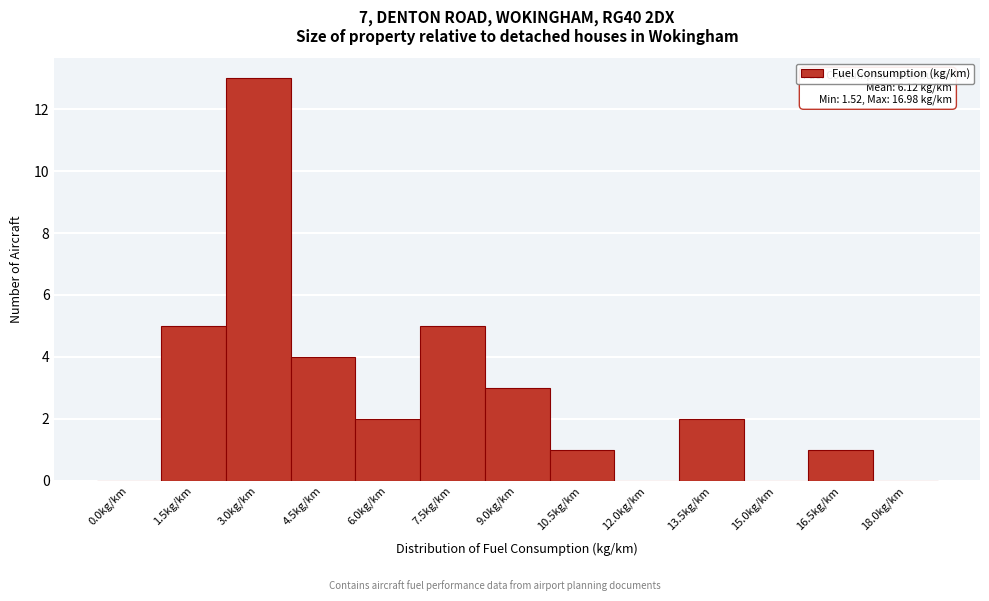

Reading right to left, what are all the values shown in this chart?

18.0kg/km=0	16.5kg/km=1	15.0kg/km=0	13.5kg/km=2	12.0kg/km=0	10.5kg/km=1	9.0kg/km=3	7.5kg/km=5	6.0kg/km=2	4.5kg/km=4	3.0kg/km=13	1.5kg/km=5	0.0kg/km=0